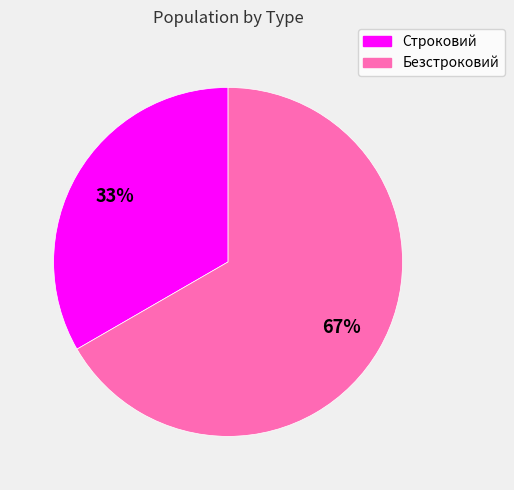

Rank the categories by value from highest to lowest.

Безстроковий, Строковий